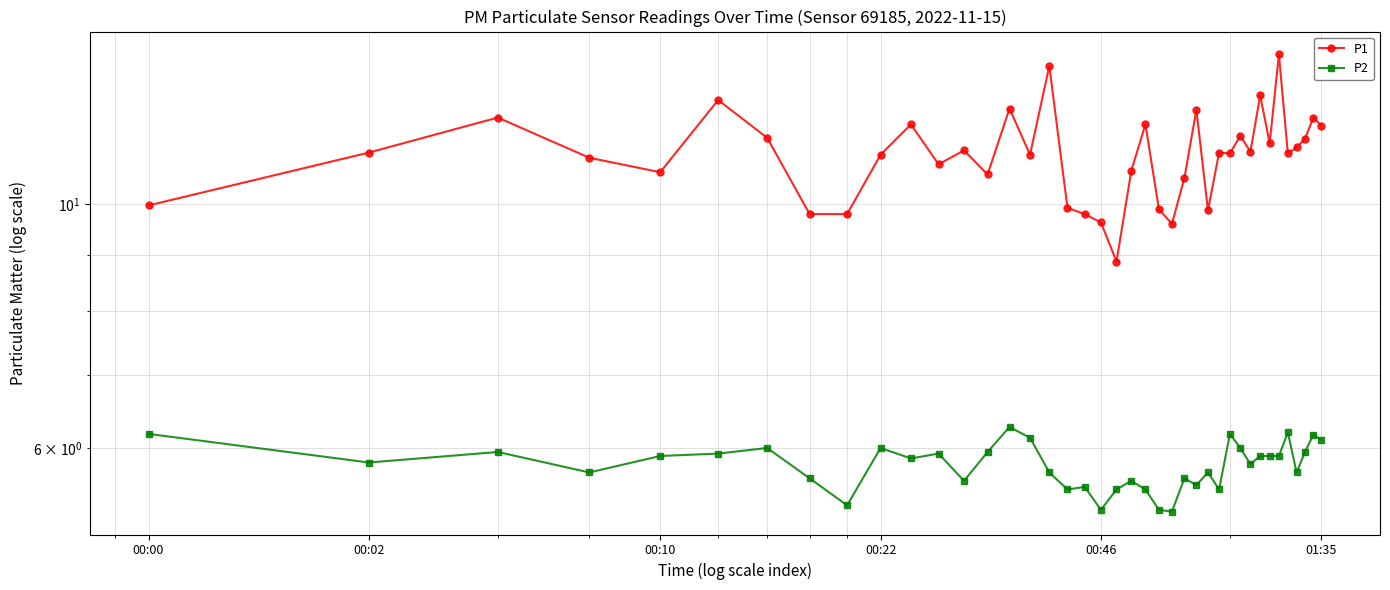

What is the maximum value for P2?

6.3